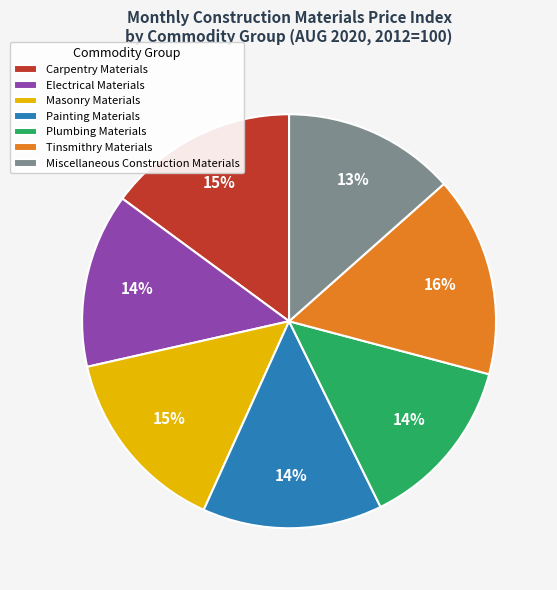

Which has a higher value, Miscellaneous Construction Materials or Carpentry Materials?

Carpentry Materials